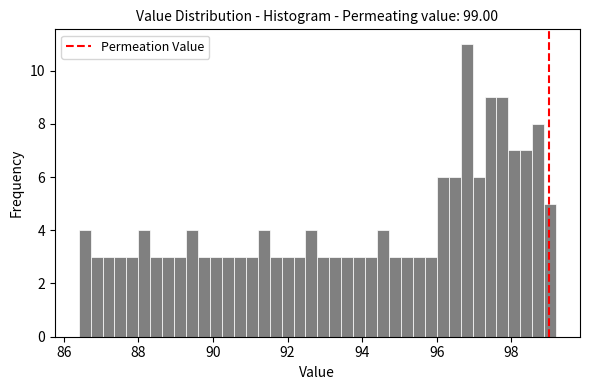

Around what value on the x-axis is the tallest bar? Give the approximate position of its centre, as read against the axis.

96.8